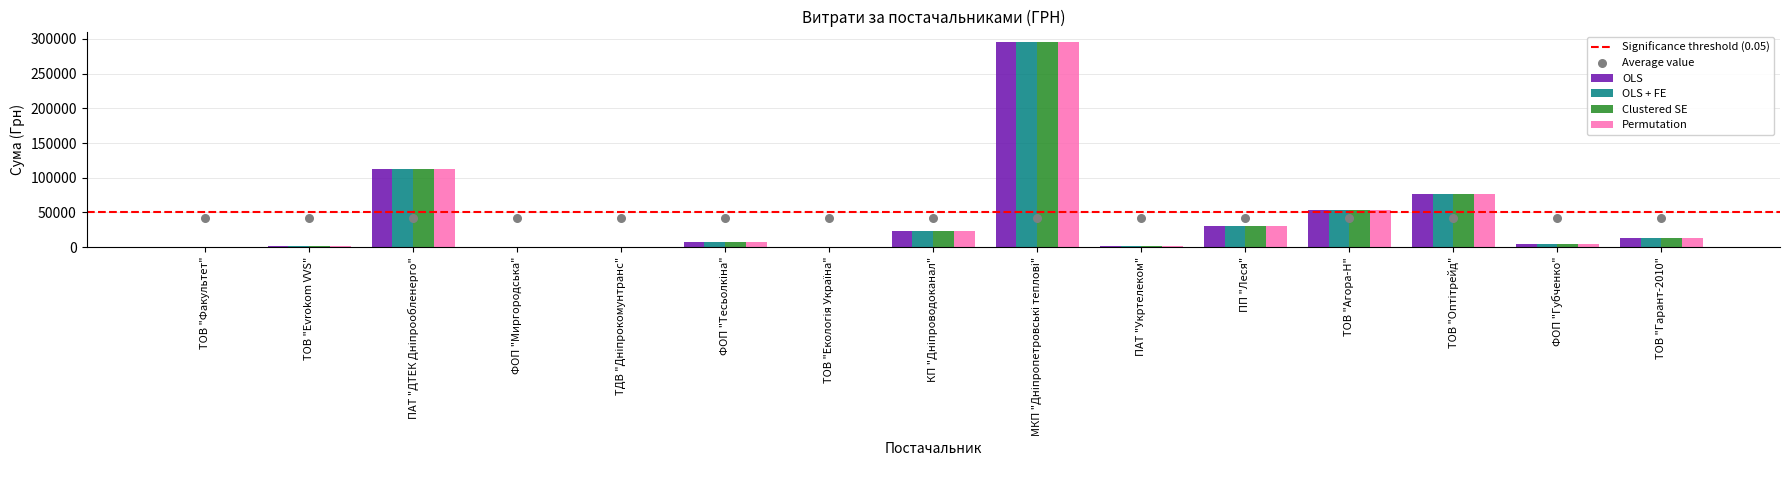

Which series has the widest spread of Y values?

OLS